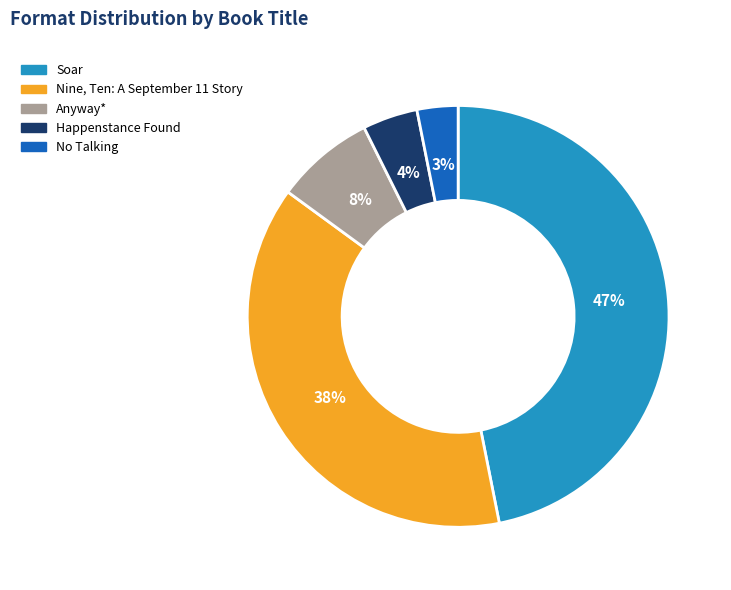

Rank the categories by value from lowest to highest.

No Talking, Happenstance Found, Anyway*, Nine, Ten: A September 11 Story, Soar